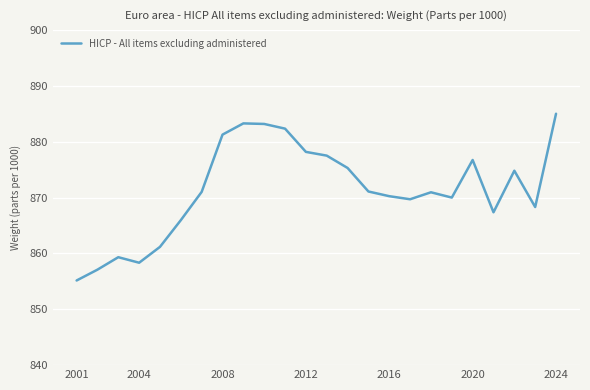

Which label corresponds to the largest value in the chart?

2024